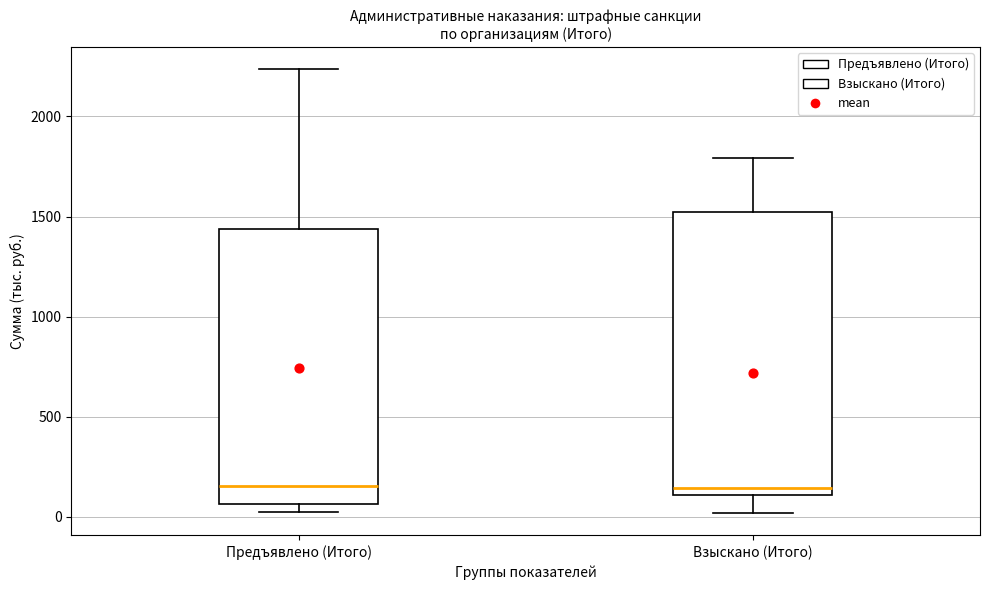

Reading left to right, read every box against the y-axis: the position of its median line, the range the box covers, and the ends of its whiskers. The values are not printed on the chart, so give them approximately, as read against the axis.

Предъявлено (Итого): median 150, box 50 to 1450, whiskers 0 to 2250
Взыскано (Итого): median 150, box 100 to 1500, whiskers 0 to 1800